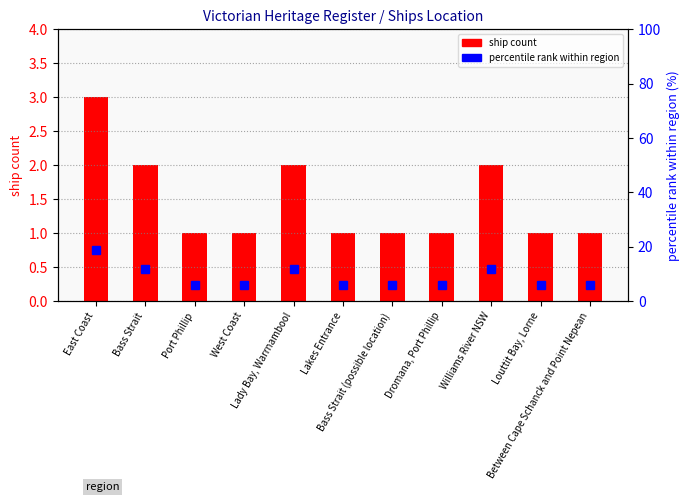

Reading right to left, list all the values displayed in this chart.

ship count: Between Cape Schanck and Point Nepean=1	Louttit Bay, Lorne=1	Williams River NSW=2	Dromana, Port Phillip=1	Bass Strait (possible location)=1	Lakes Entrance=1	Lady Bay, Warrnambool=2	West Coast=1	Port Phillip=1	Bass Strait=2	East Coast=3
percentile rank within region: Between Cape Schanck and Point Nepean=6	Louttit Bay, Lorne=6	Williams River NSW=12	Dromana, Port Phillip=6	Bass Strait (possible location)=6	Lakes Entrance=6	Lady Bay, Warrnambool=12	West Coast=6	Port Phillip=6	Bass Strait=12	East Coast=19